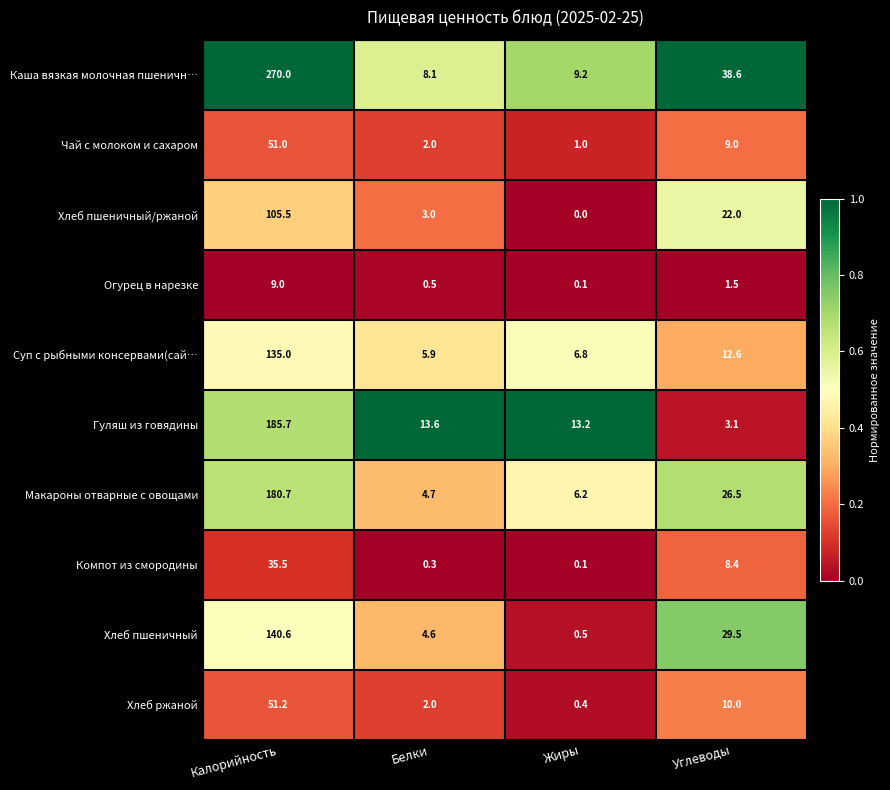

The value of Компот из смородины at Белки is 0.3. True or false?

True